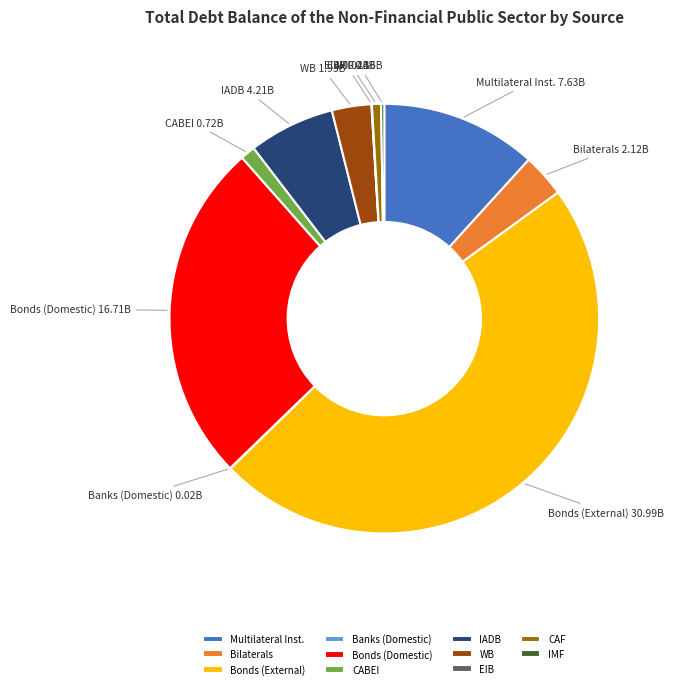

The IADB slice represents 16% of the pie. True or false?

False